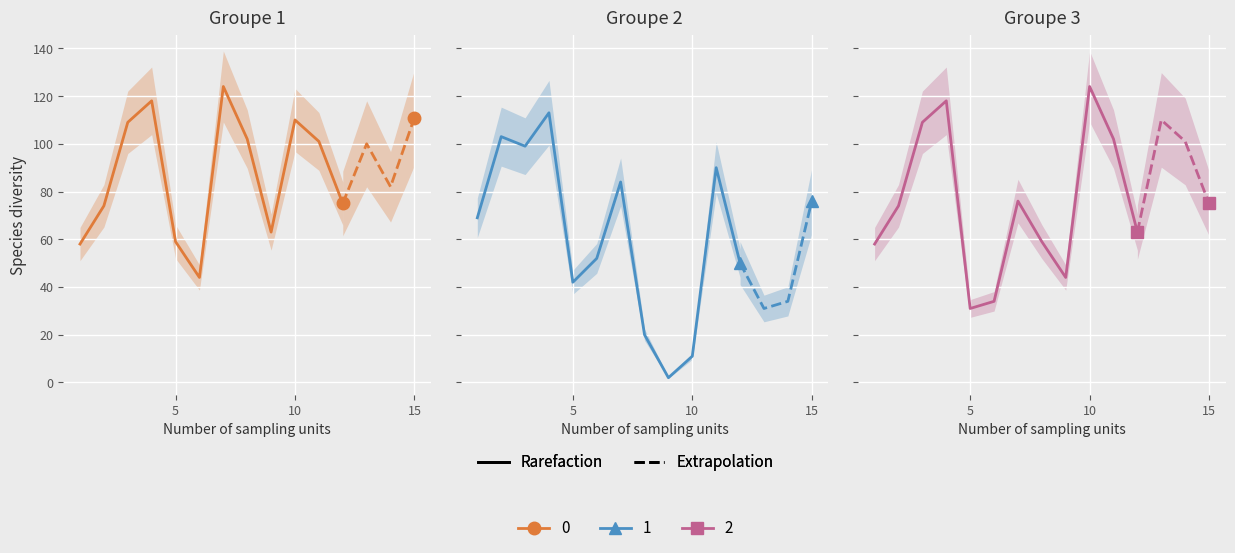

Rank the series at 5 from highest to lowest value.

Groupe 1, Groupe 2, Groupe 3